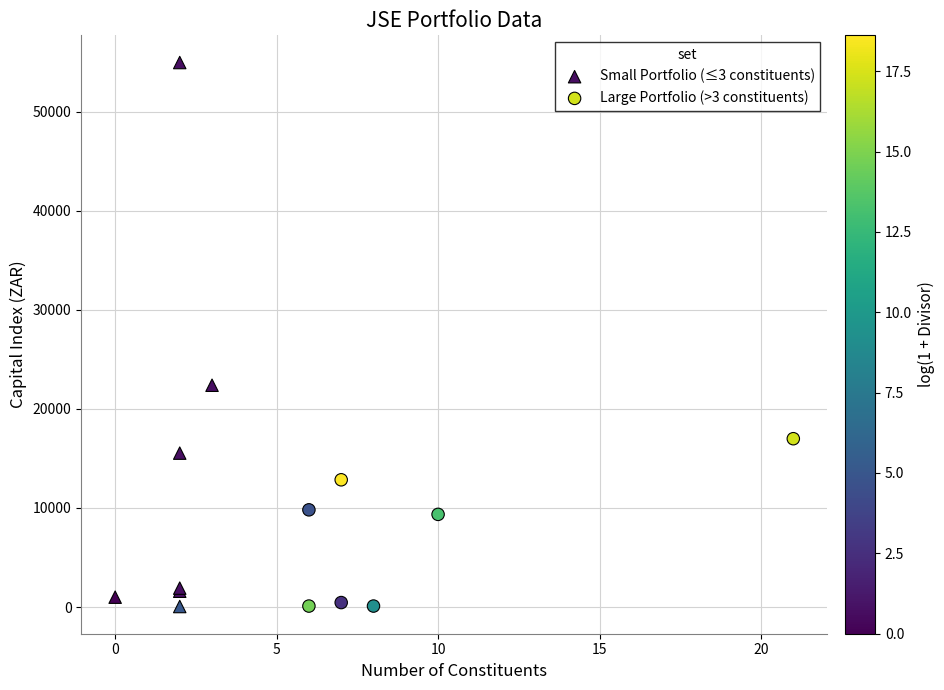

Which series contains the highest Y value?

Small Portfolio (≤3 constituents)